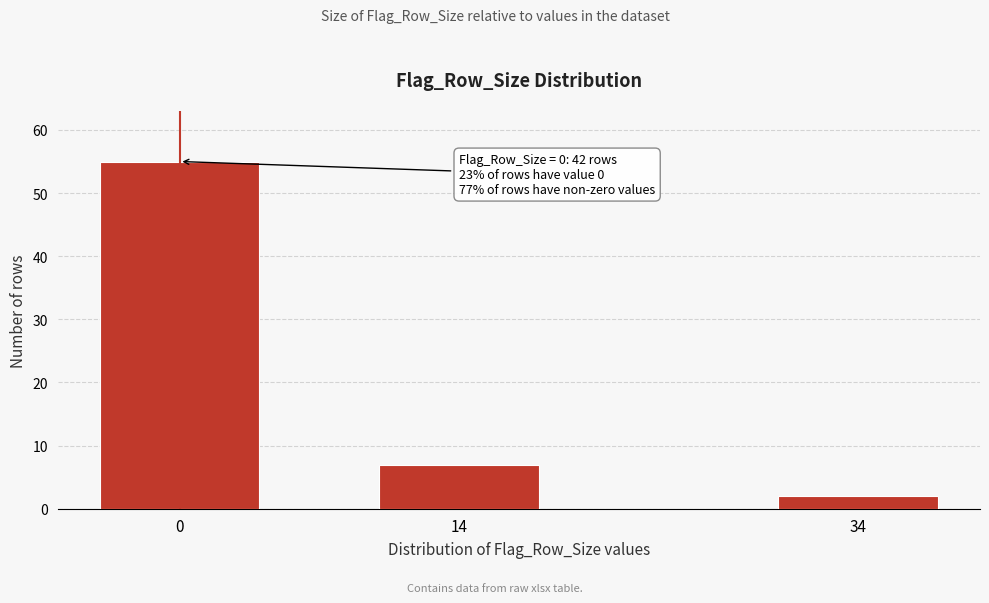

Reading left to right, what are all the values shown in this chart?

0=55	14=7	34=2